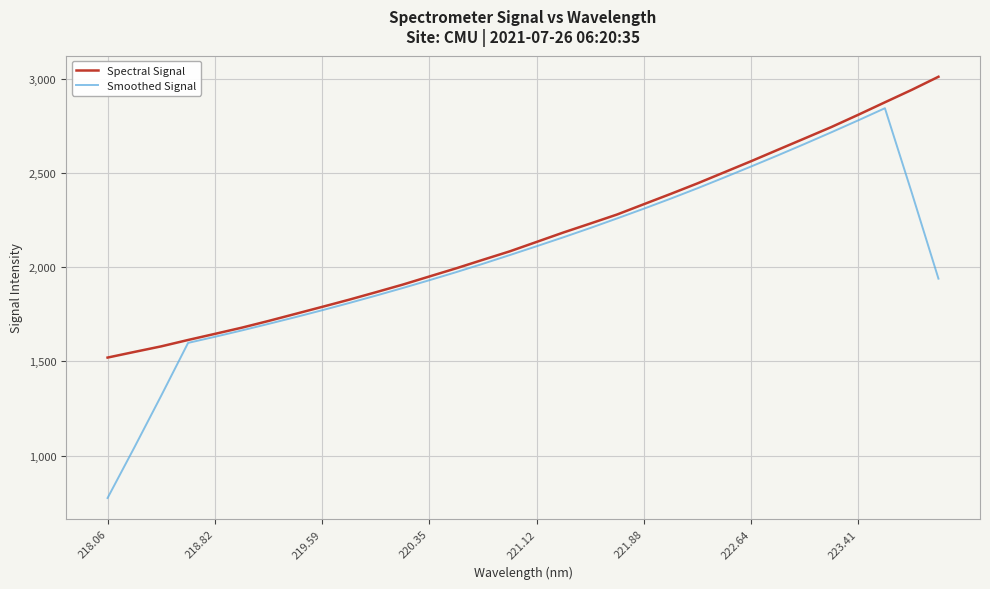

Which series has the widest spread of values?

Smoothed Signal